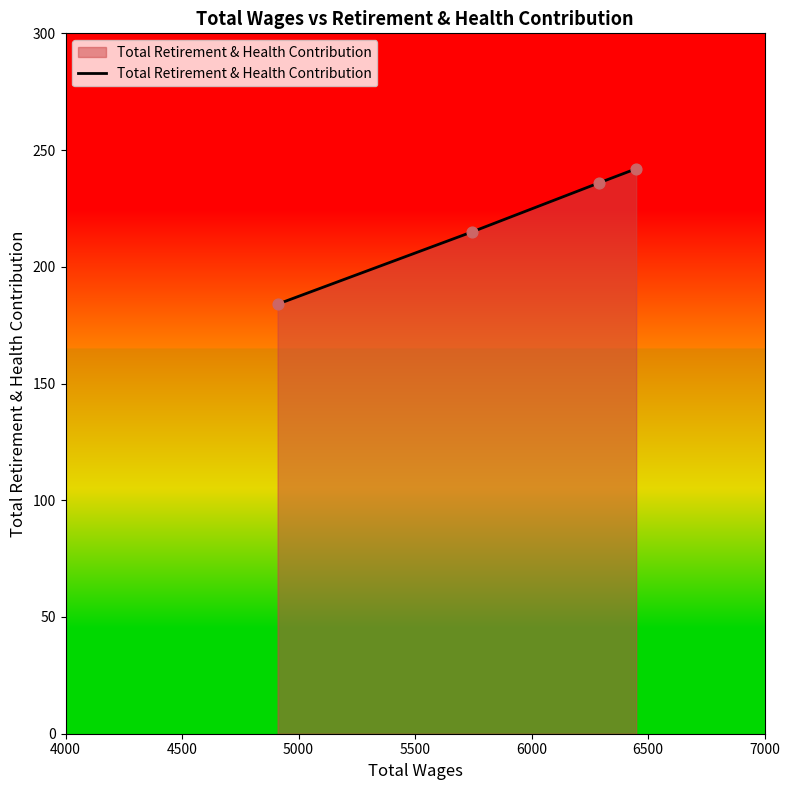

What is the difference between the maximum and minimum values?

58